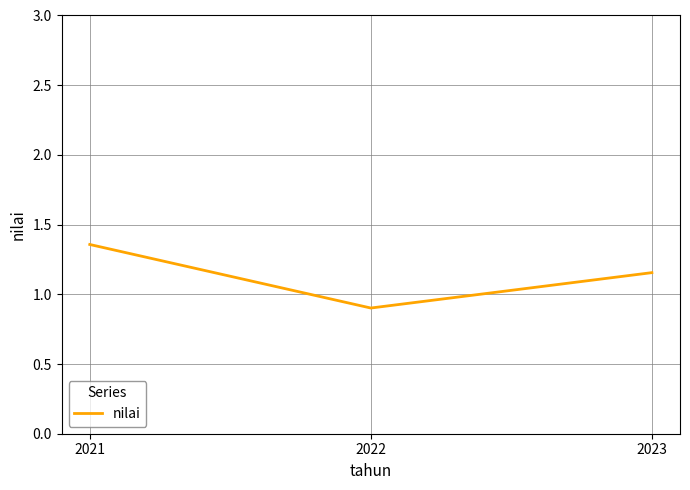

What is the average value?

1.1